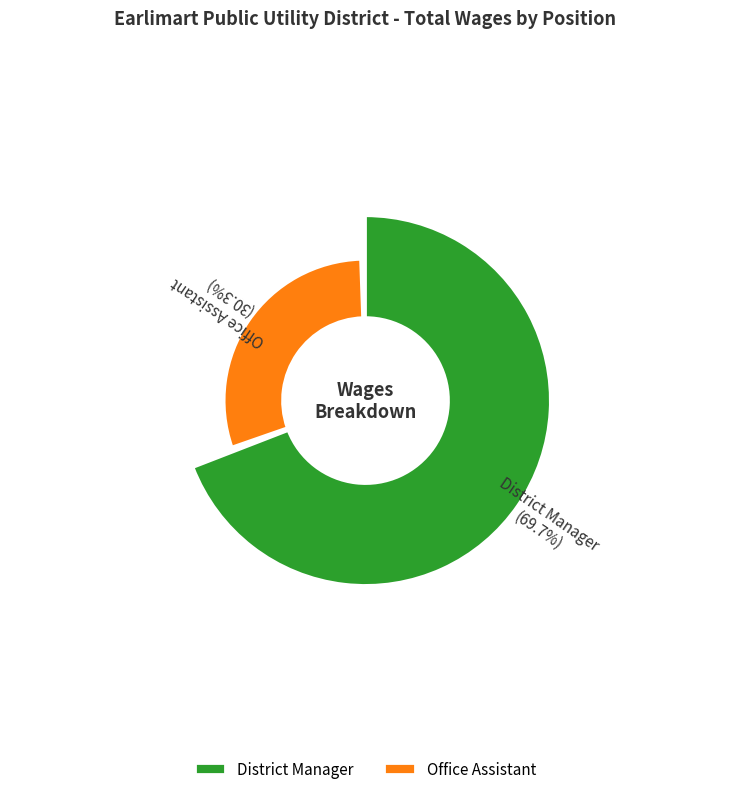

What portion of the pie excludes District Manager?

30.3%